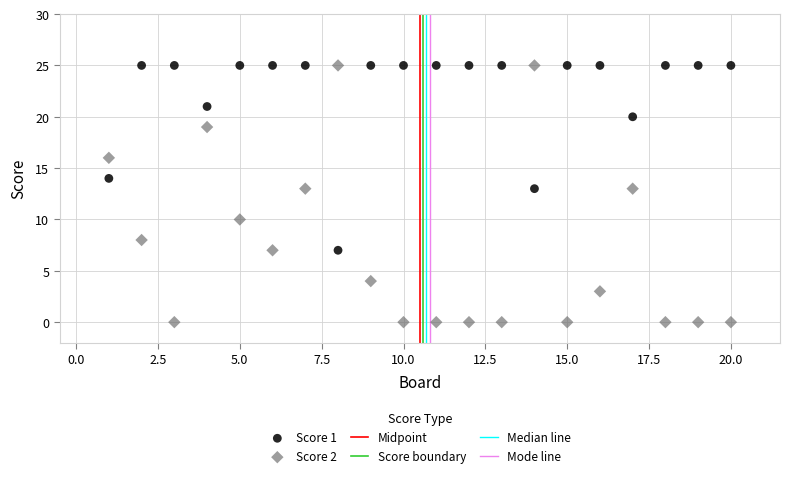

Across all data points, what is the range of X values (max minus min)?

19